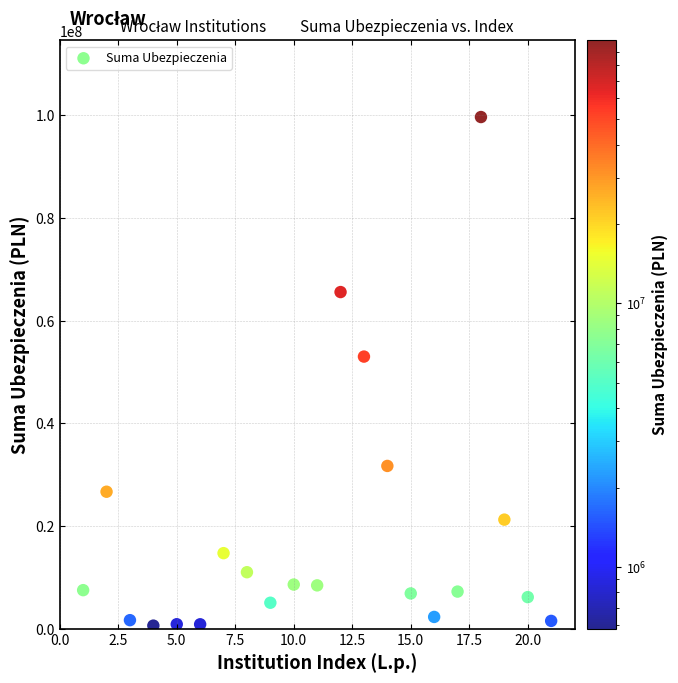

What Y value in the scatter plot is closest to 50125933?

53000000.0